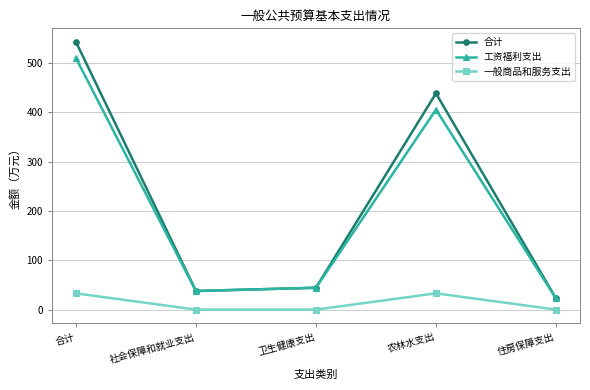

What are all the series names shown in the legend?

合计, 工资福利支出, 一般商品和服务支出